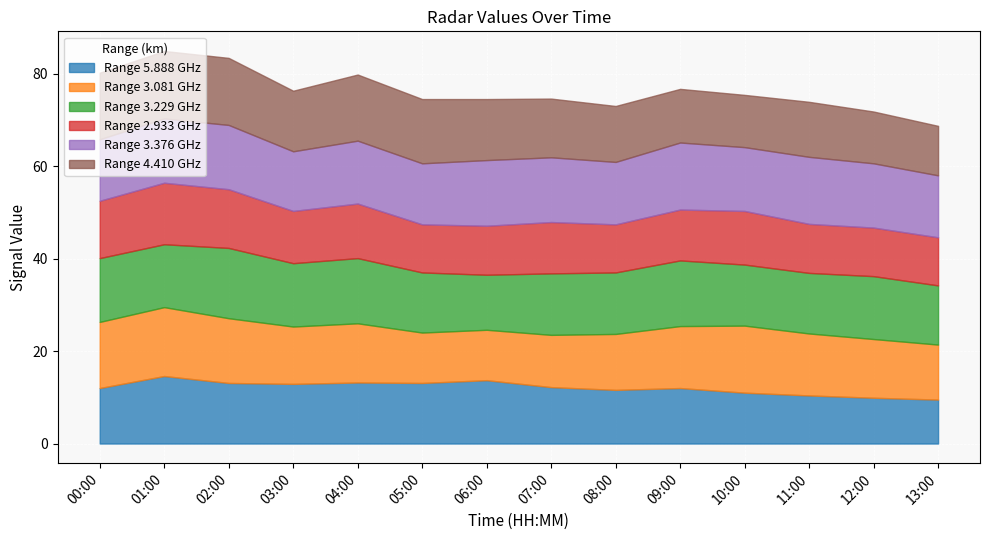

What is the total value across all series at 03:00?

76.3